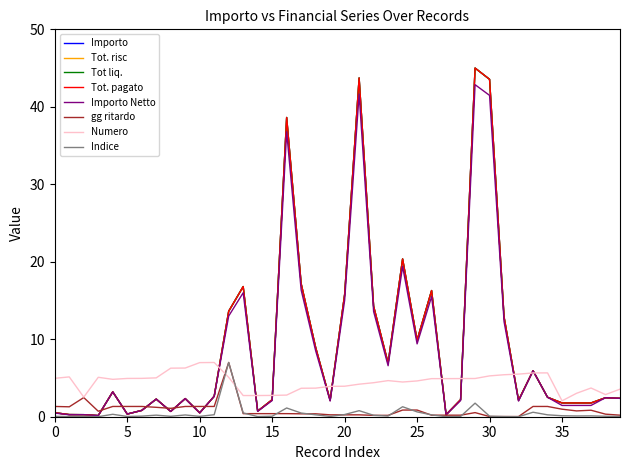

Does the chart display data point markers on the line(s)?

No